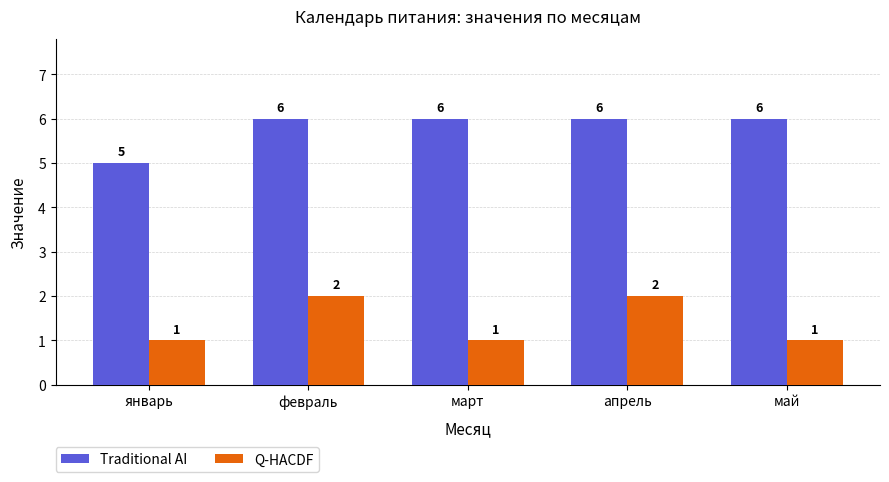

Reading left to right, what are all the values shown in this chart?

Traditional AI: 5	6	6	6	6
Q-HACDF: 1	2	1	2	1